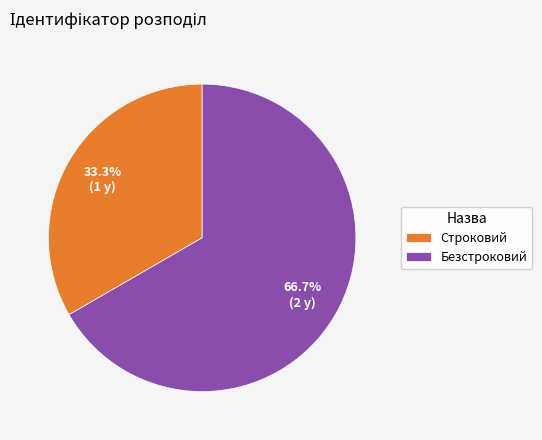

What is the ratio of the value at Безстроковий to the value at Строковий?

2.0